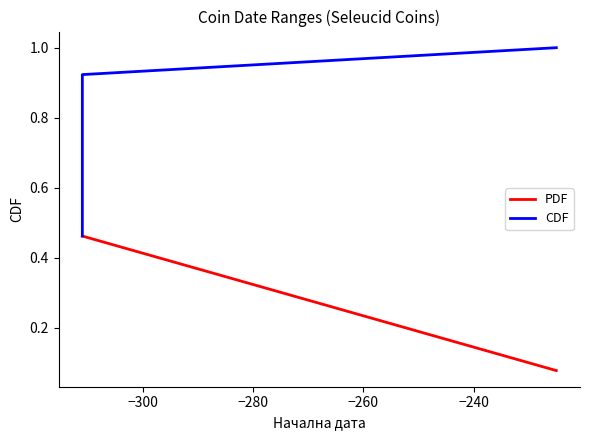

The value of CDF at −280 is 1.0. True or false?

True